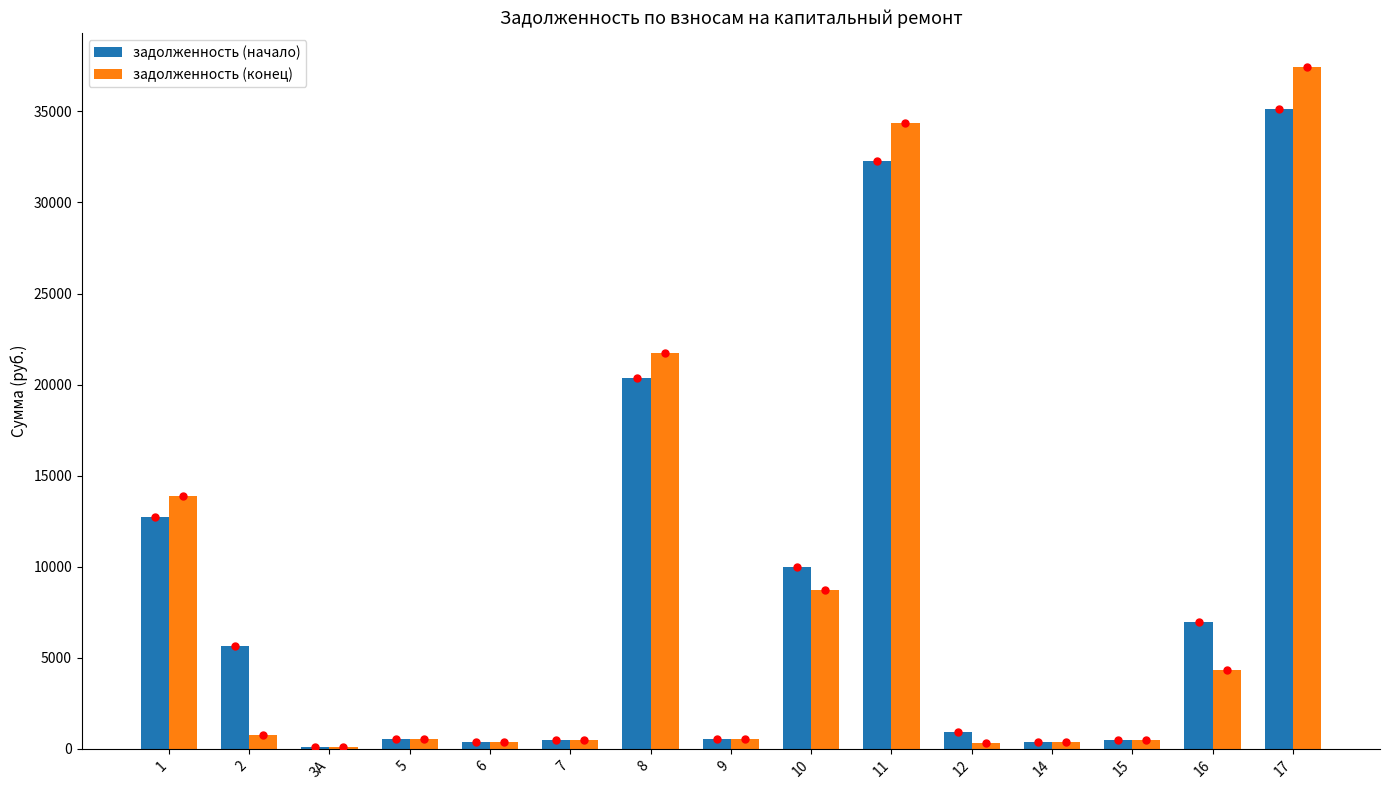

What is the sum of the задолженность (начало) values at 6 and 7?

852.0